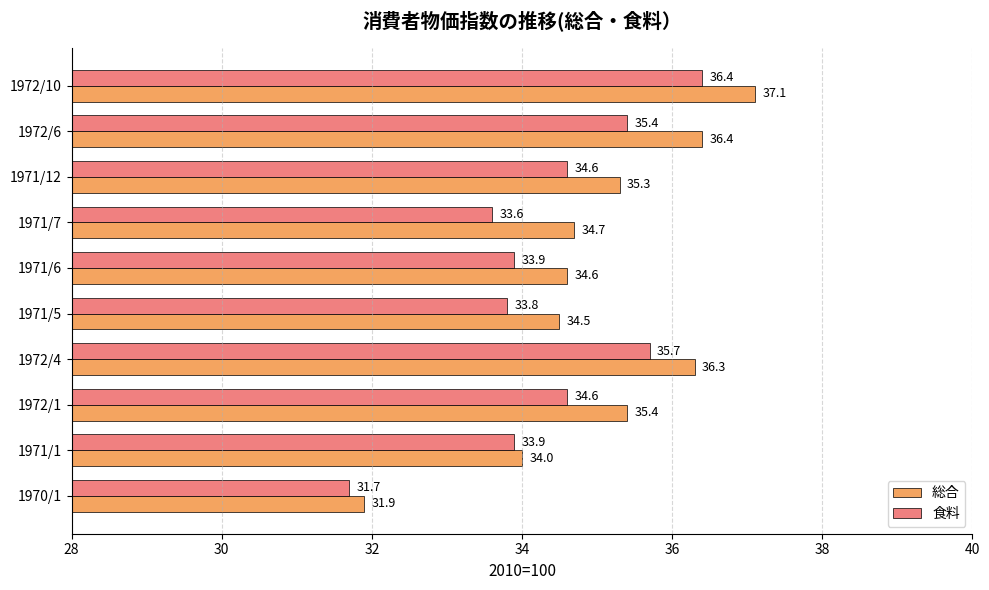

At which label is 総合 closest to 34?

1971/1